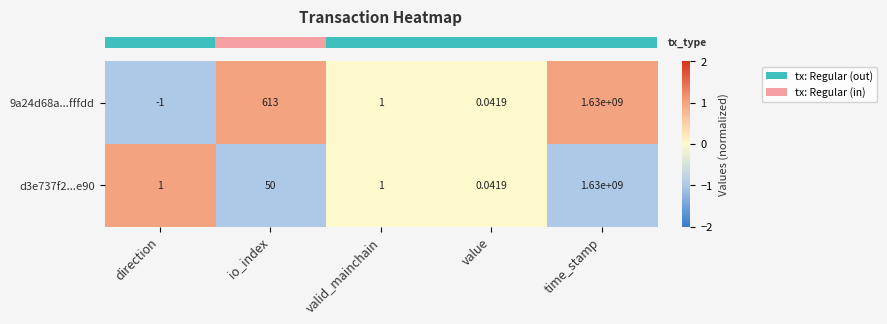

Which category has the lowest value in the 9a24d68a...fffdd series?

direction